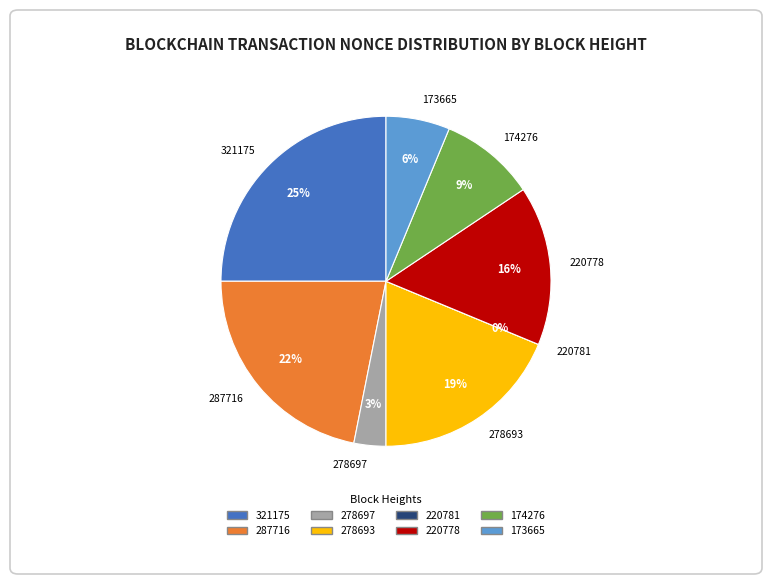

How many segments does this pie chart have?

8